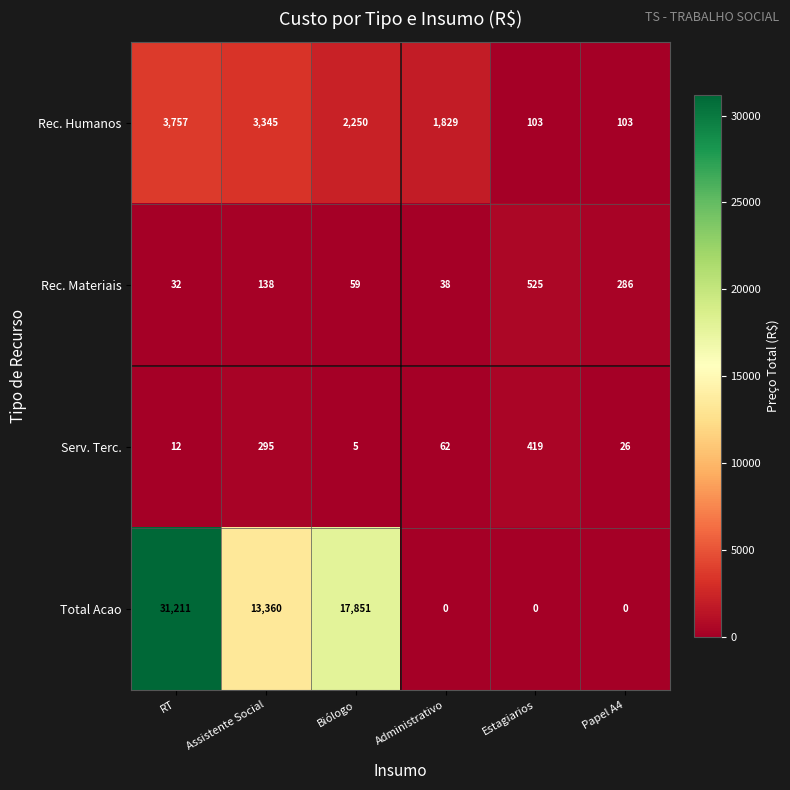

What is the spread (max minus min) of values at RT?

31199